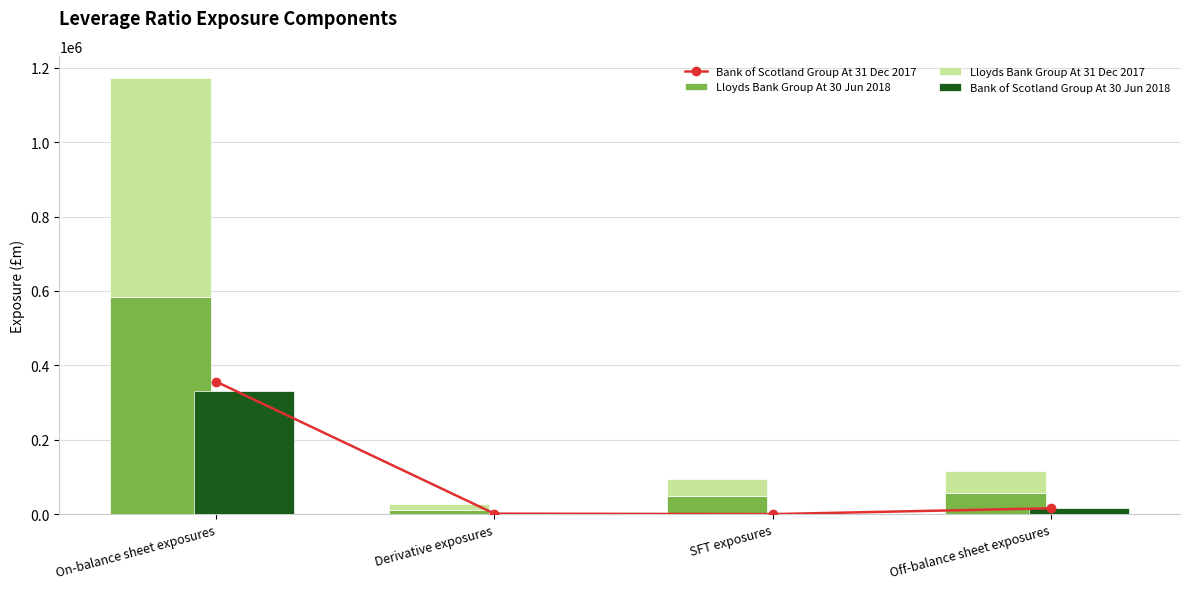

Are the bars grouped side by side (vs. stacked)?

Yes